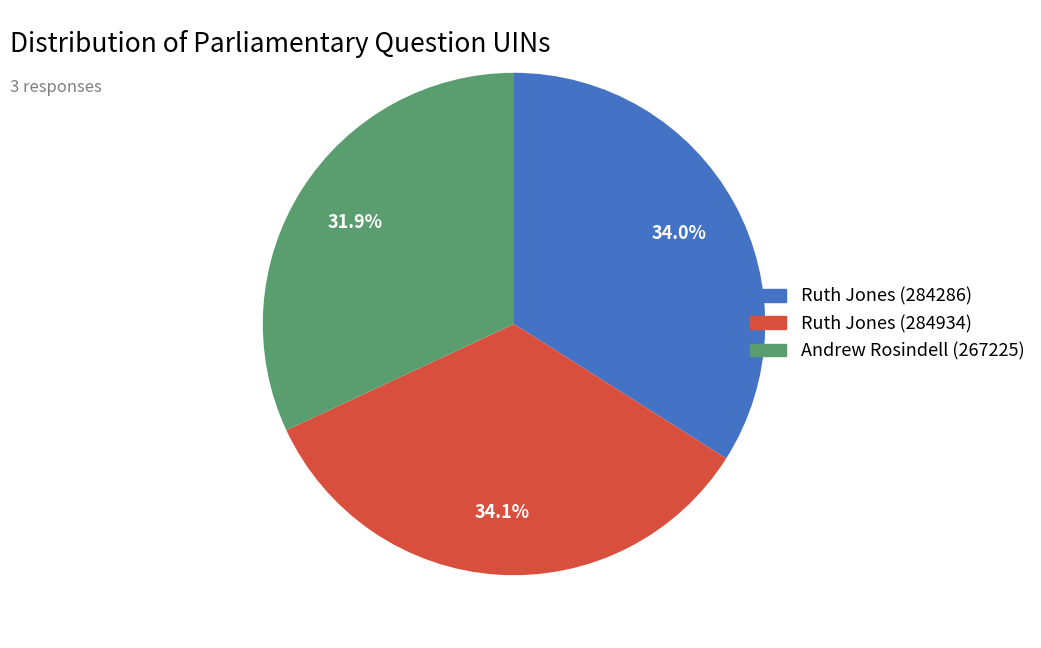

Is there any slice that represents more than half of the pie?

No